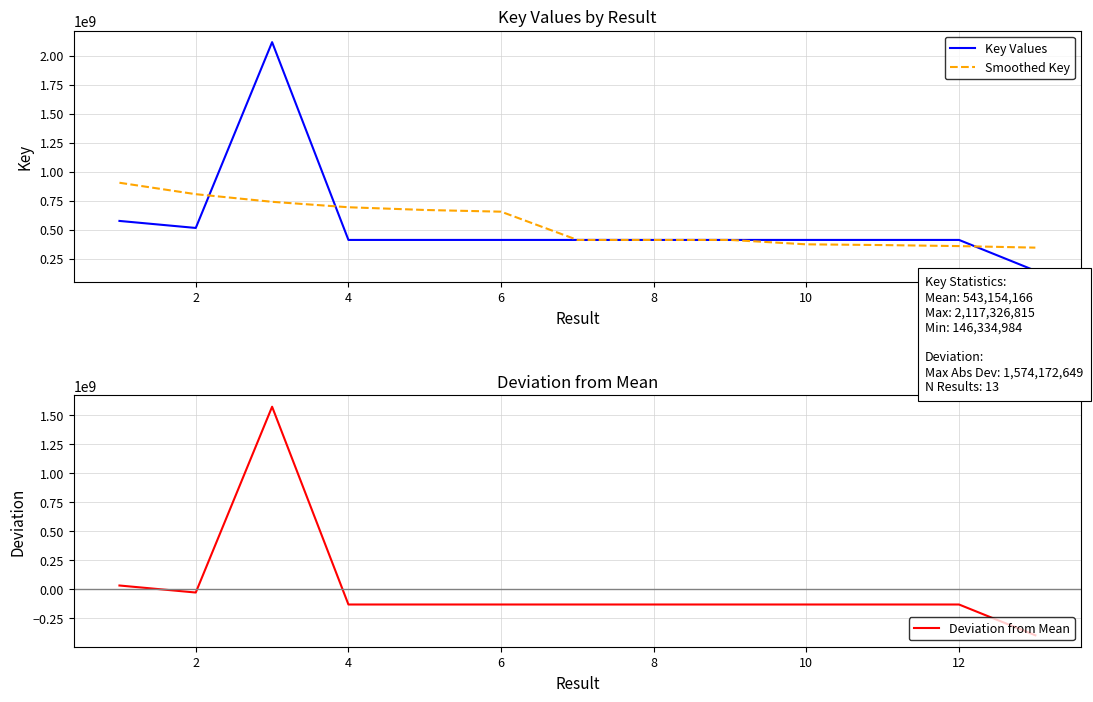

True or false: Smoothed Key has more than 2 points higher than both neighbors.

False